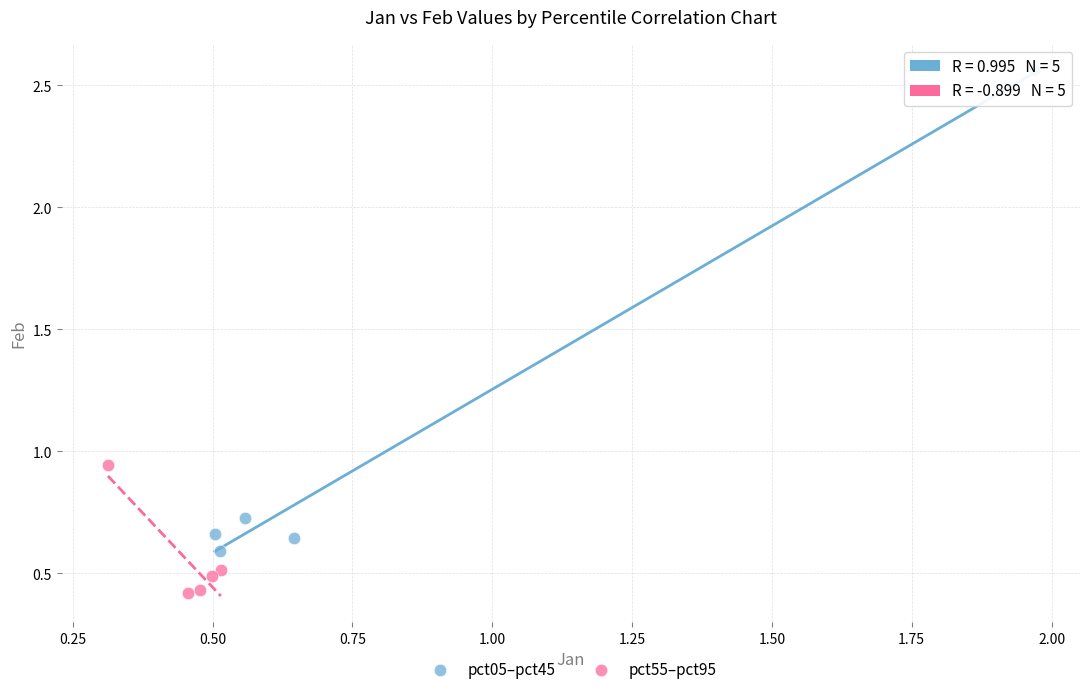

What are all the series names shown in the legend?

pct05–pct45, pct55–pct95